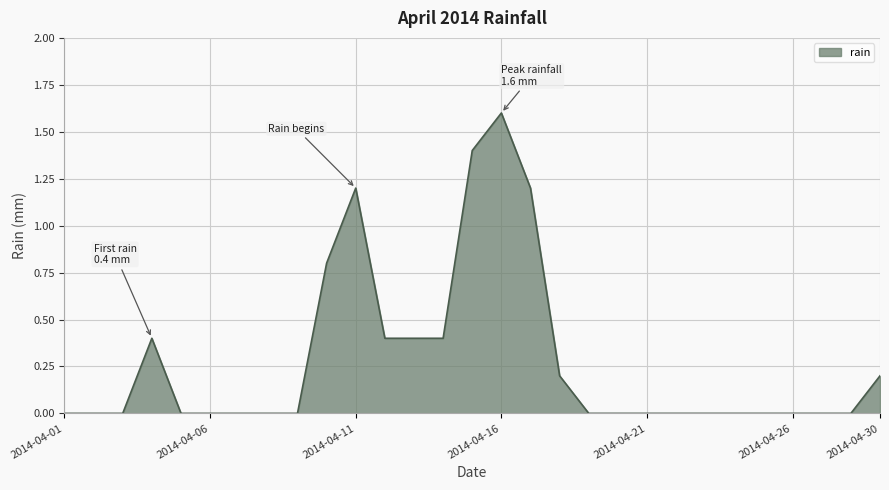

How many lines are shown in the chart?

1